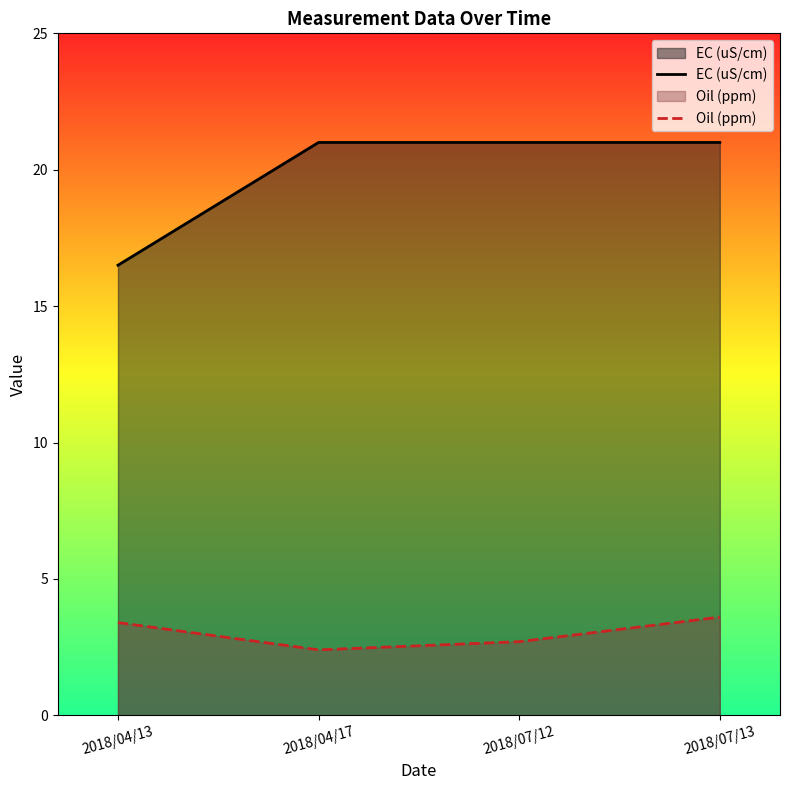

Reading right to left, list all the values displayed in this chart.

EC (uS/cm): 2018/07/13=21.0	2018/07/12=21.0	2018/04/17=21.0	2018/04/13=16.5
Oil (ppm): 2018/07/13=3.6	2018/07/12=2.7	2018/04/17=2.4	2018/04/13=3.4